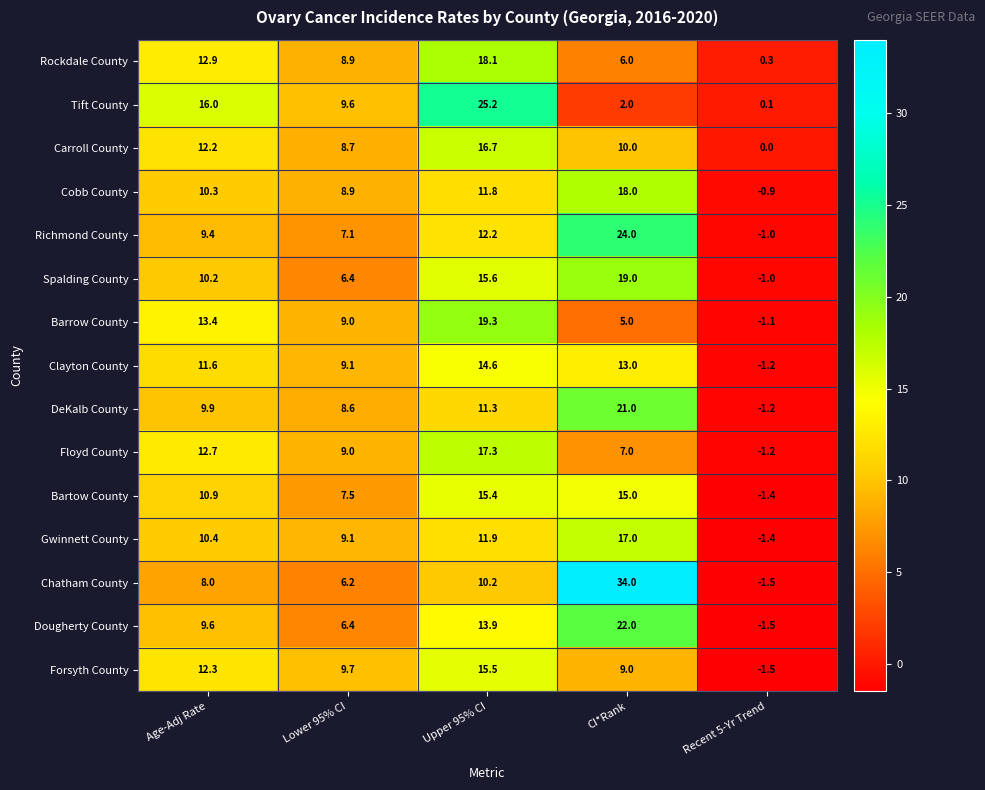

How many negative values does the Gwinnett County series have?

1